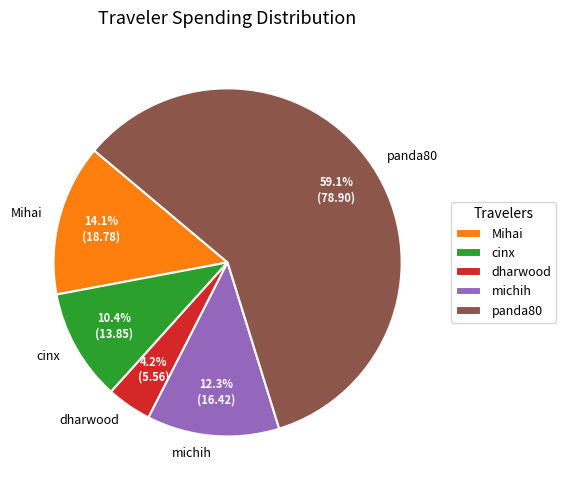

Approximately how many times larger is the value at dharwood compared to panda80?

0.1